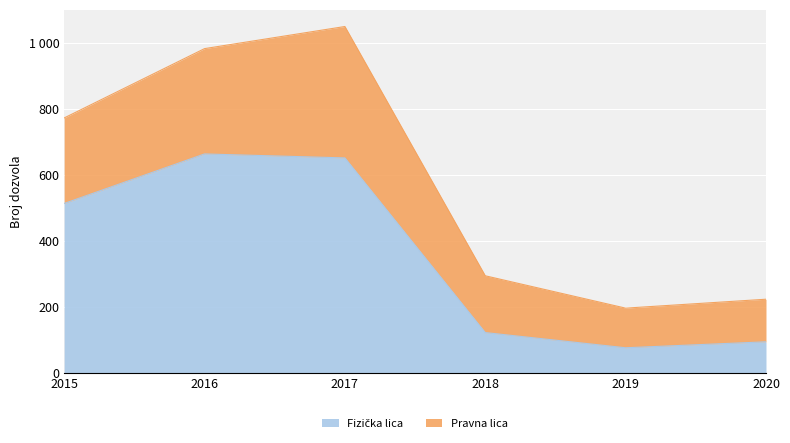

Rank the categories by value from lowest to highest.

2019, 2020, 2018, 2015, 2017, 2016